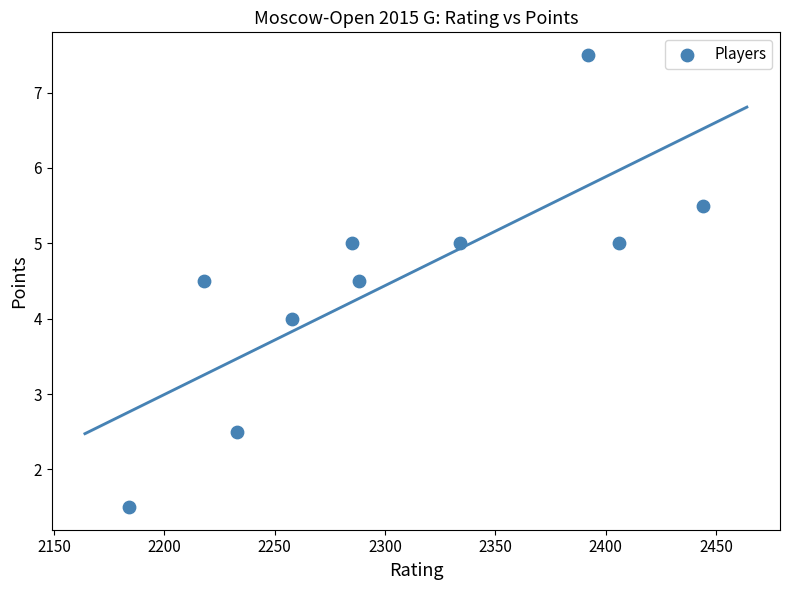

What is the average X value?

2304.2